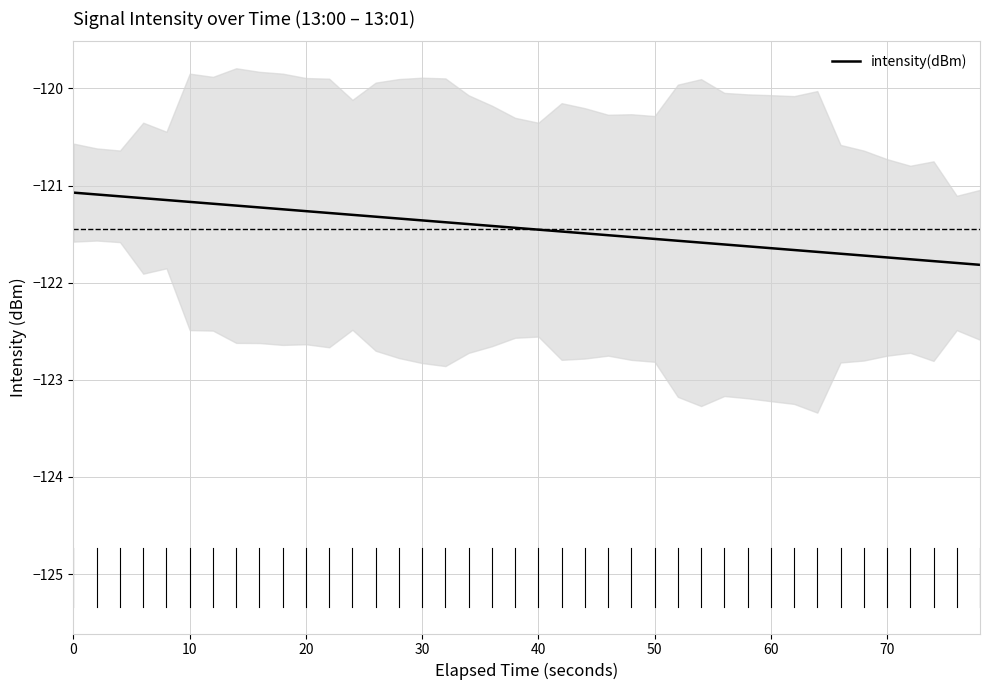

The value of intensity(dBm) at 50 is -206.7. True or false?

False